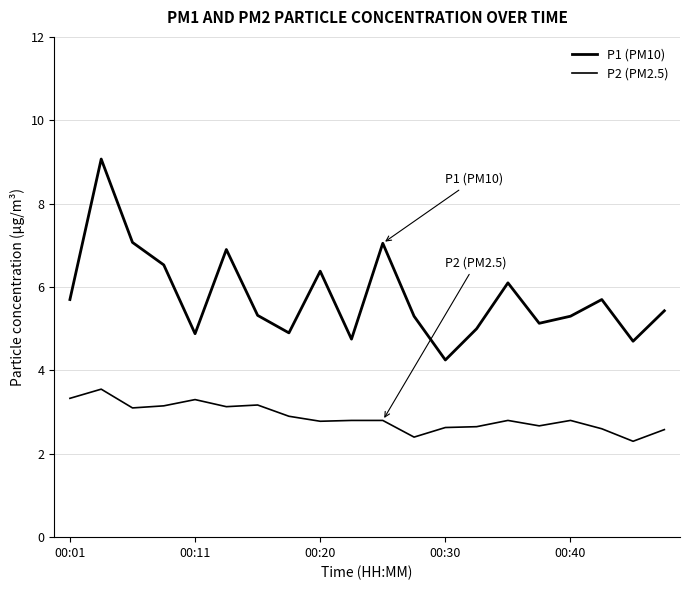

Does the chart display data point markers on the line(s)?

No